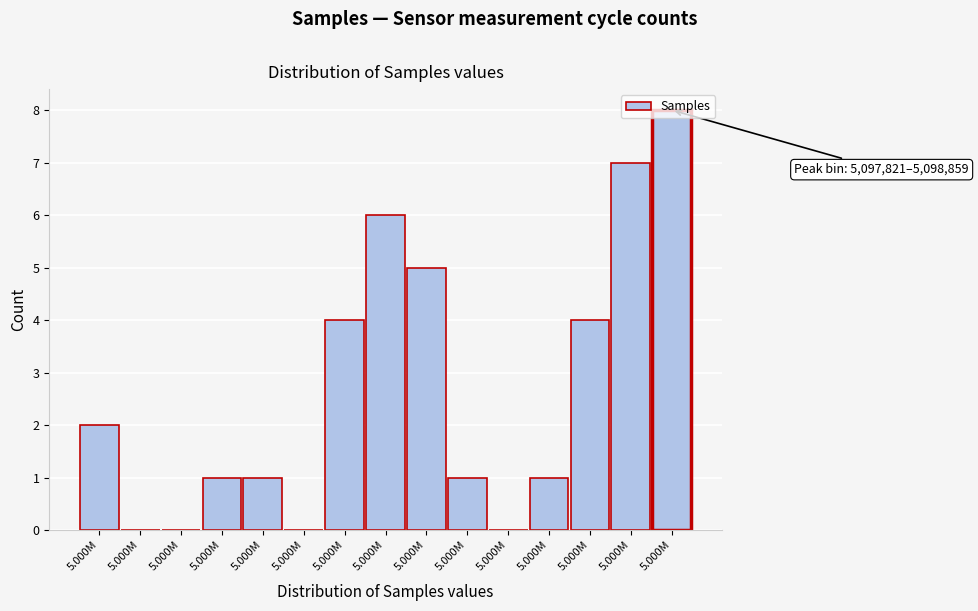

Are the bars horizontal?

No